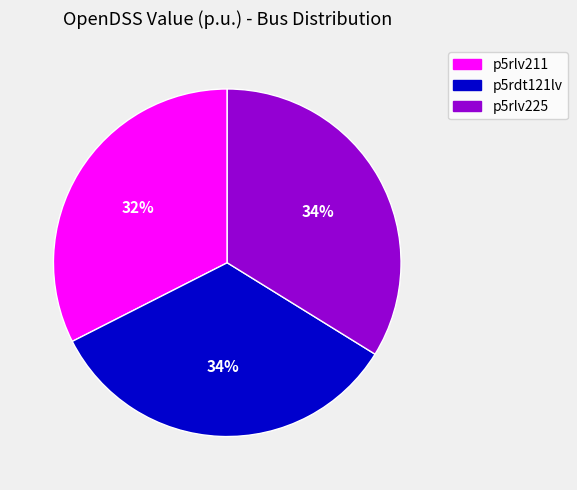

Which has a higher value, p5rlv211 or p5rlv225?

p5rlv225